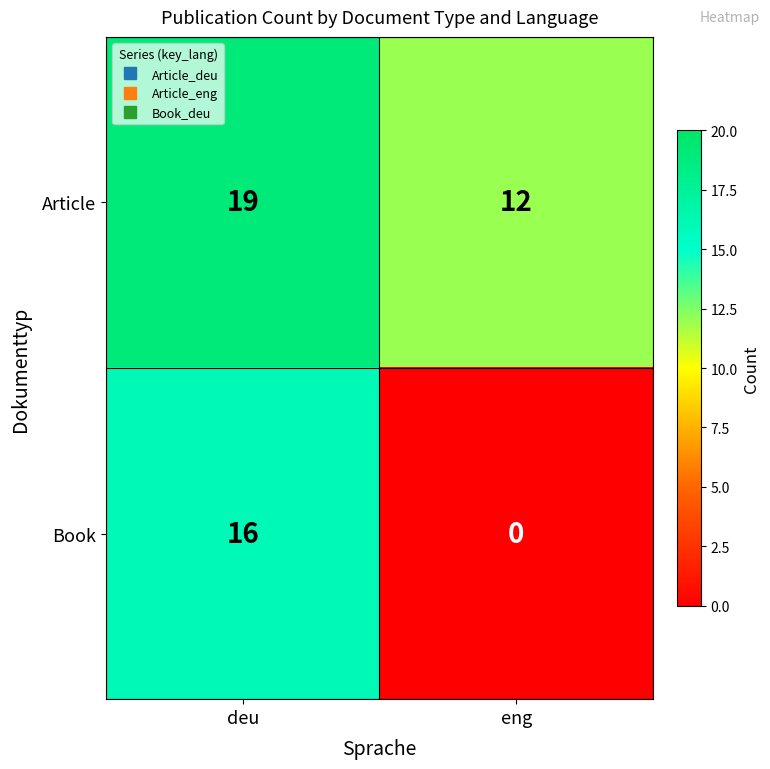

What is the sum of all Book values?

16